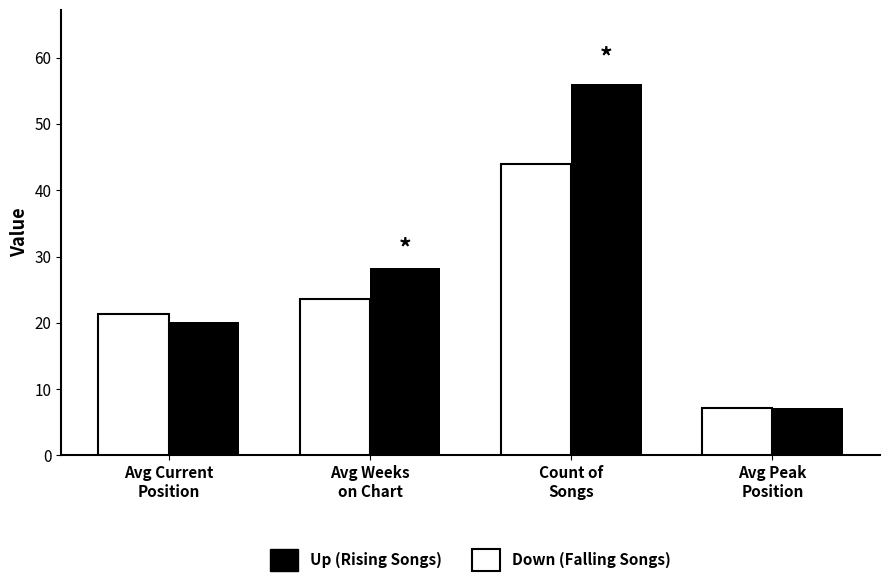

Reading right to left, what are all the values shown in this chart?

Up (Rising Songs): 7.2	56.0	28.3	20.1
Down (Falling Songs): 7.2	44.0	23.6	21.3